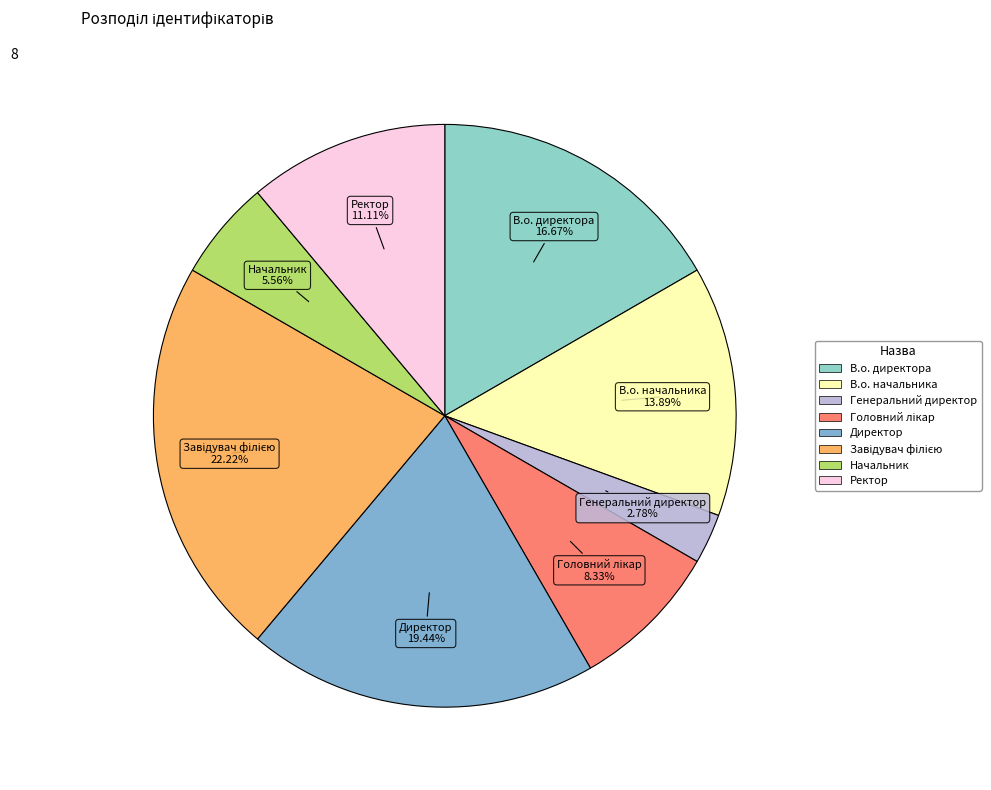

Do Генеральний директор and Ректор together represent more than half of the pie?

No